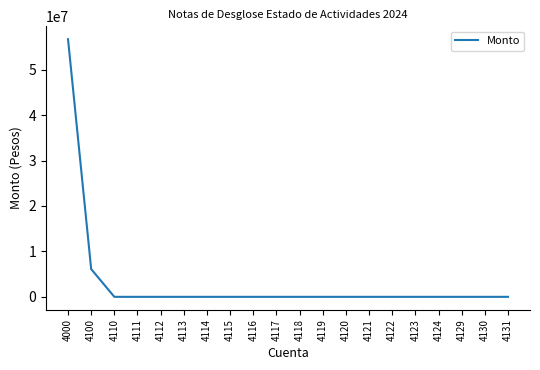

The value at 4124 is 0.0. True or false?

True